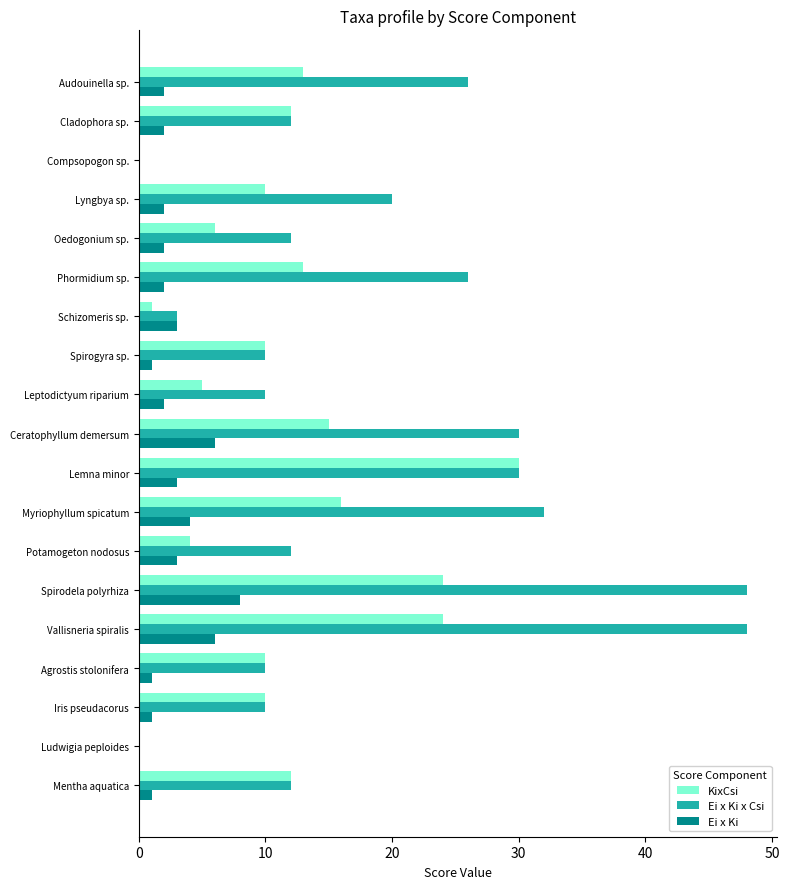

Is the value of Ei x Ki at Leptodictyum riparium greater than the value of KixCsi at Oedogonium sp.?

No